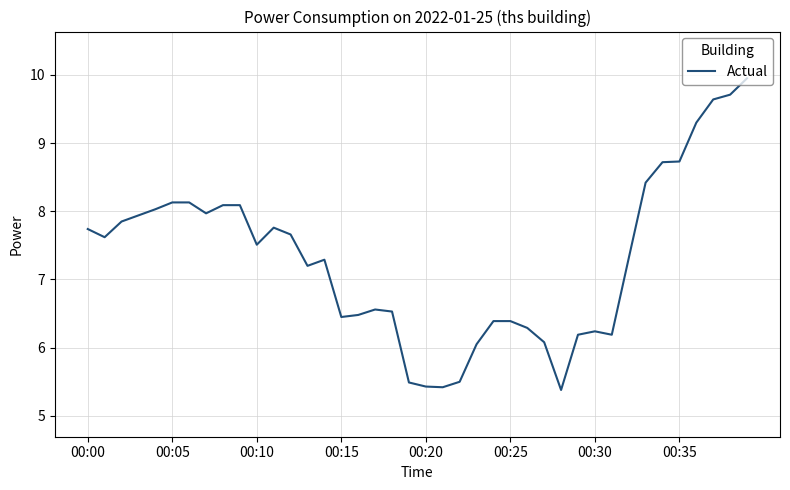

Does the chart display data point markers on the line(s)?

No